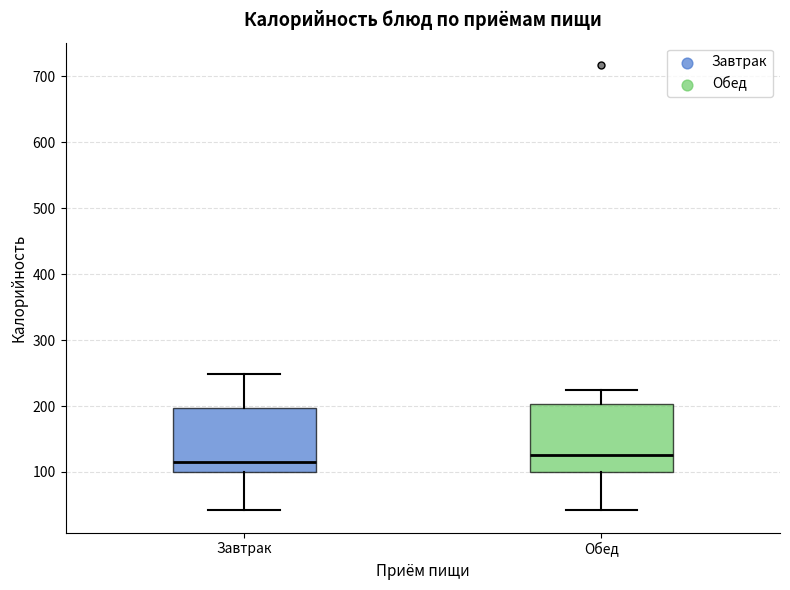

Where does the median line of the box for Завтрак sit on the y-axis? The values are not printed on the chart, so give them approximately, as read against the axis.

110